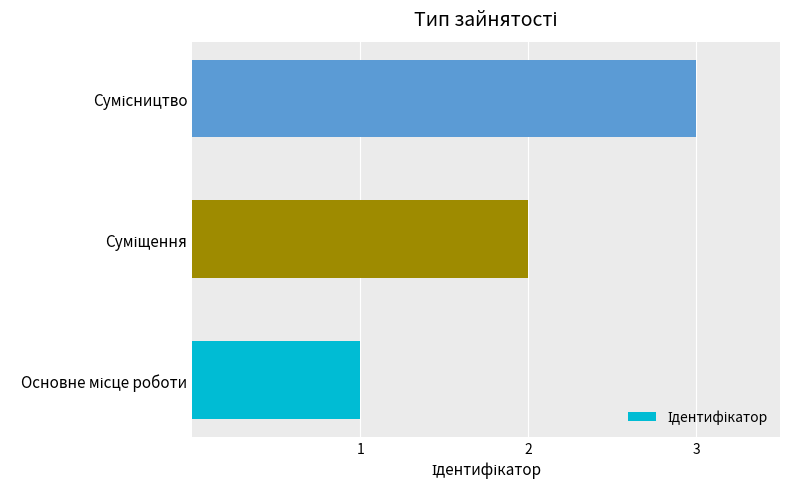

What is the sum of all values?

6